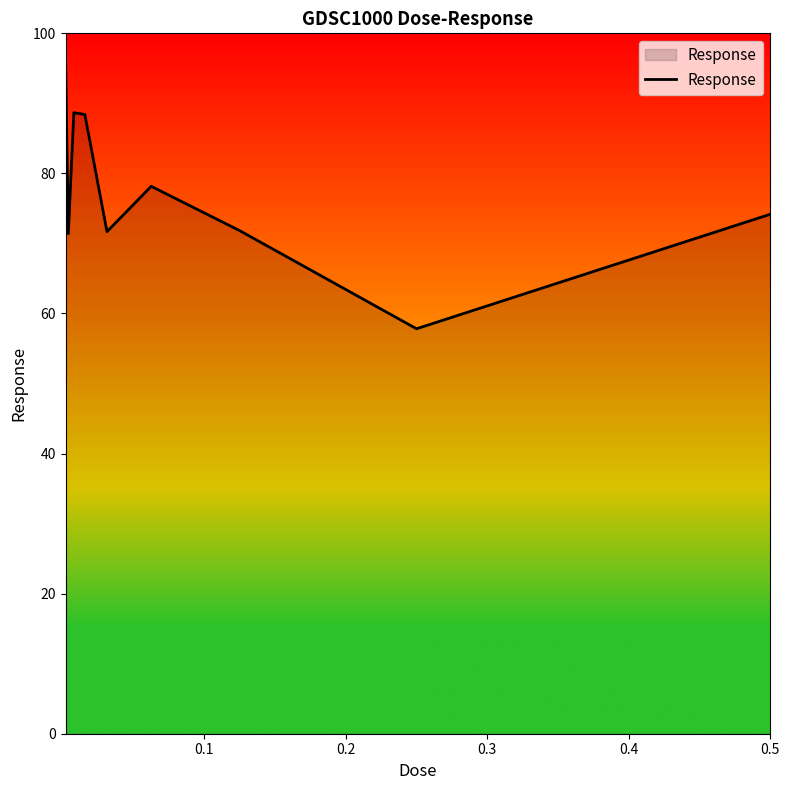

What is the maximum value shown in the chart?

96.7